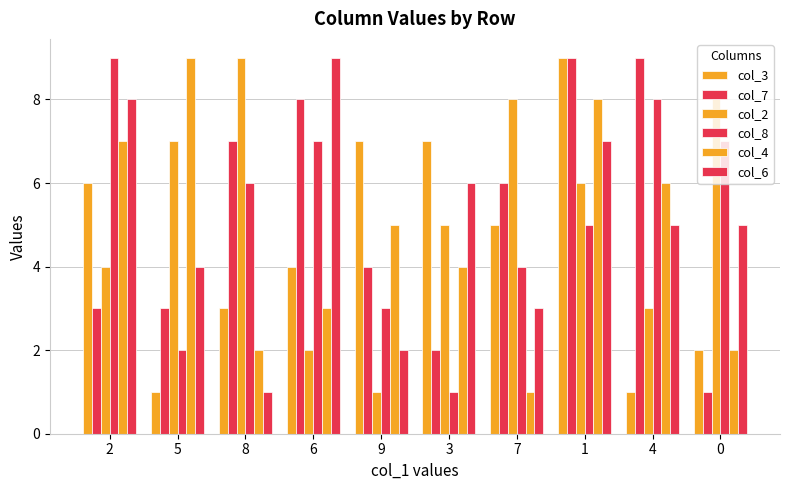

Which series has the largest total across all categories?

col_2